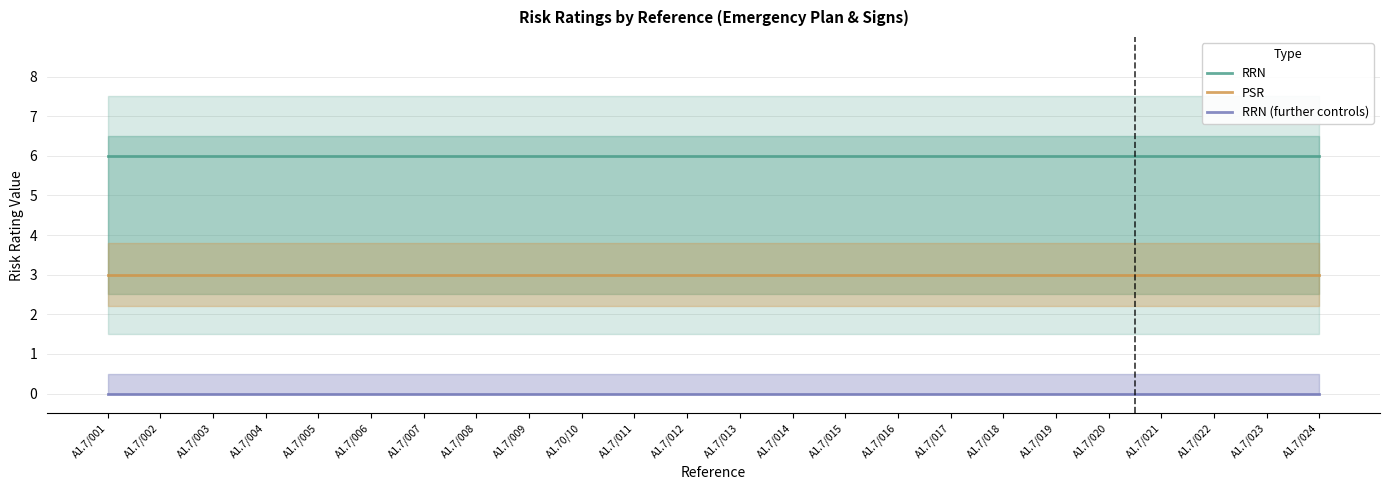

At which label is RRN closest to 6?

A1.7/001